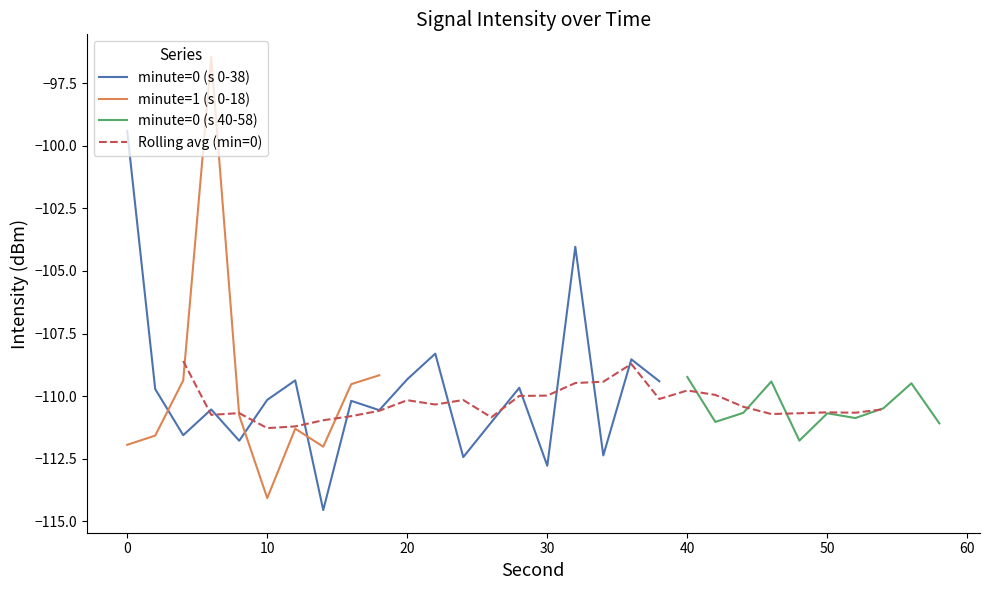

The value at 32 is -104.0. True or false?

True